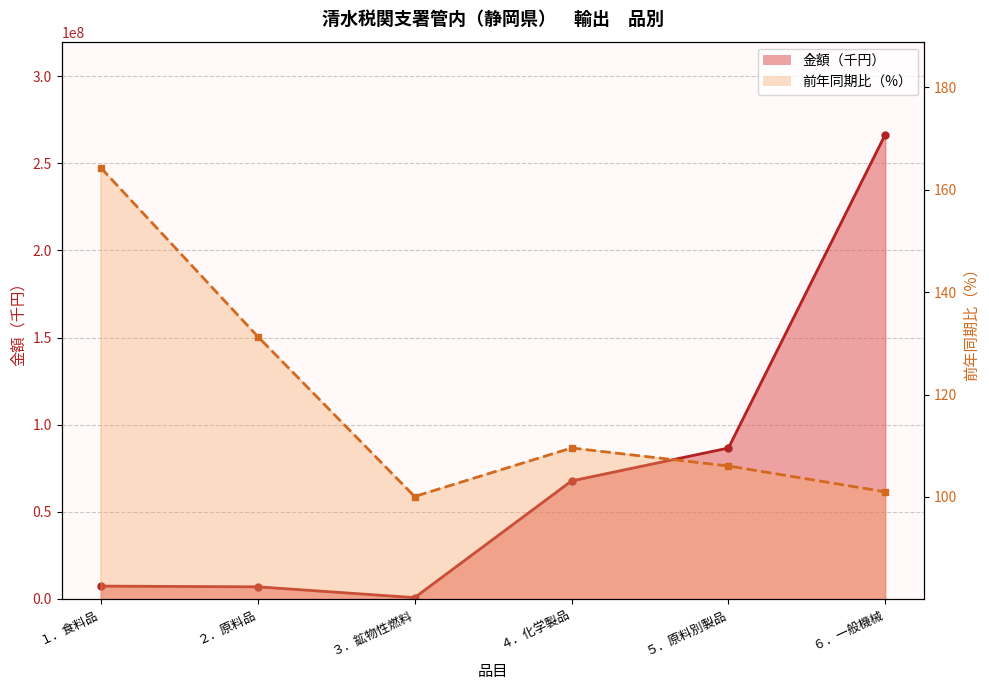

True or false: 金額（千円） and 前年同期比（%） intersect in this chart.

False